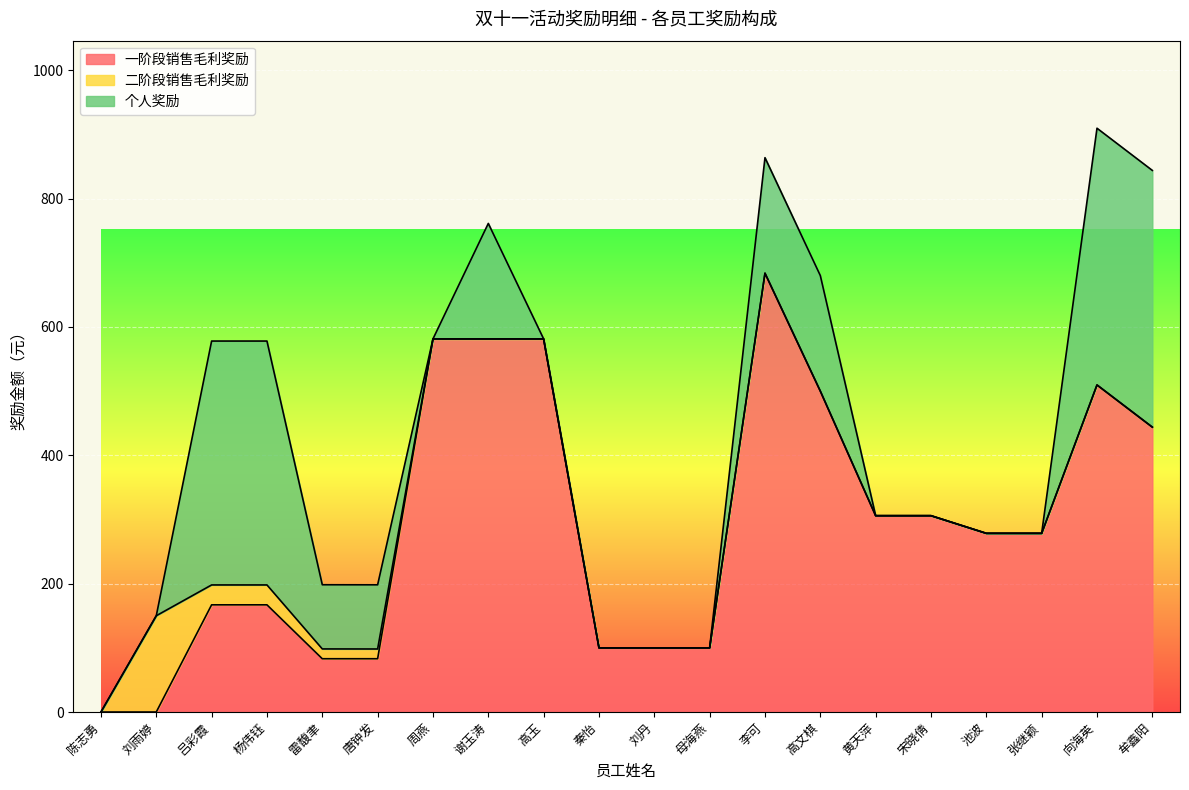

List the series in order of their overall mean, lowest first.

二阶段销售毛利奖励, 个人奖励, 一阶段销售毛利奖励